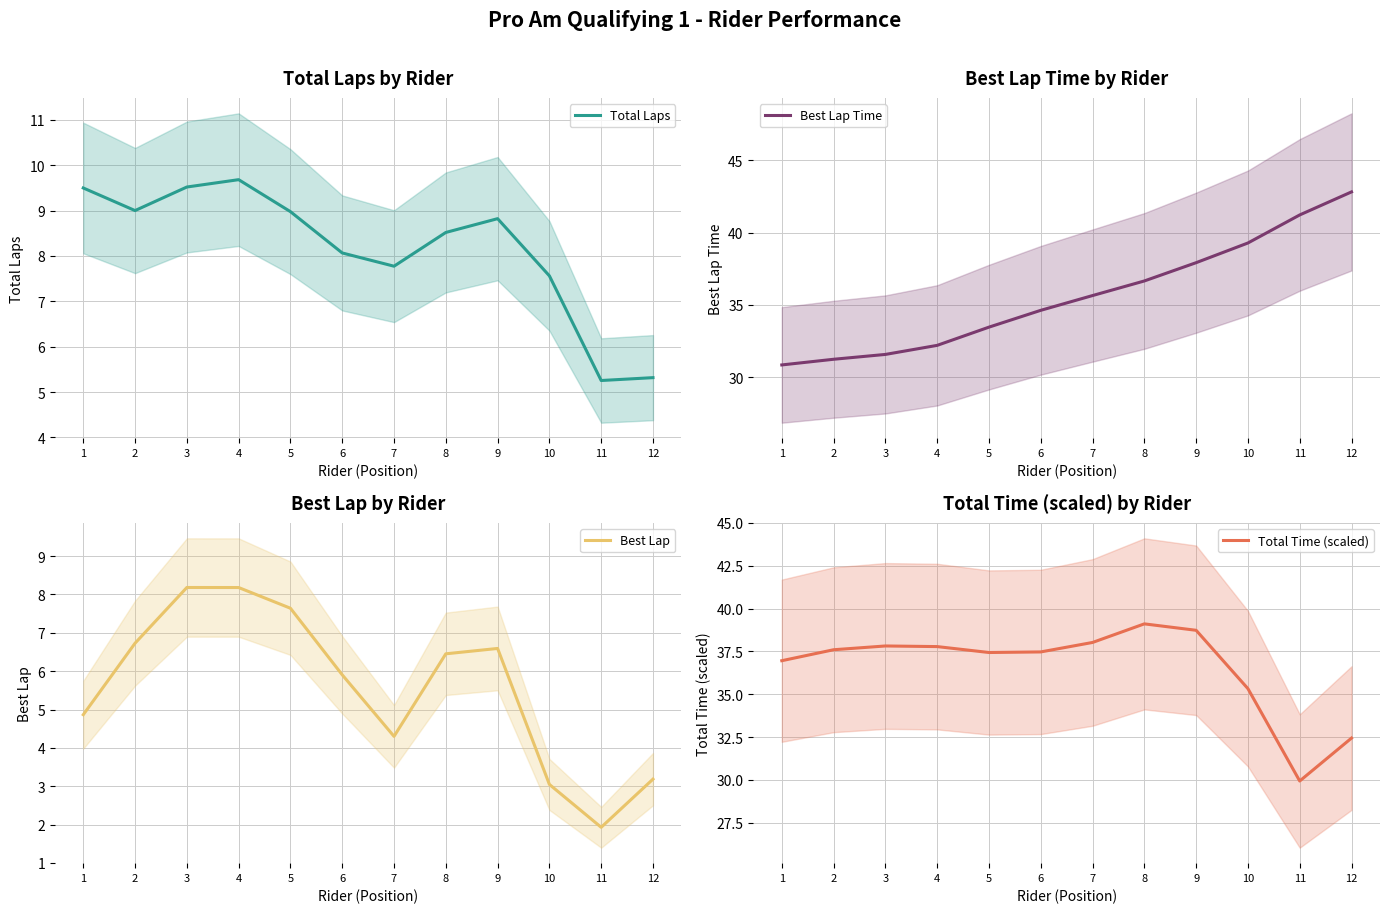

True or false: Best Lap Time has more than 0 interior local peaks.

False